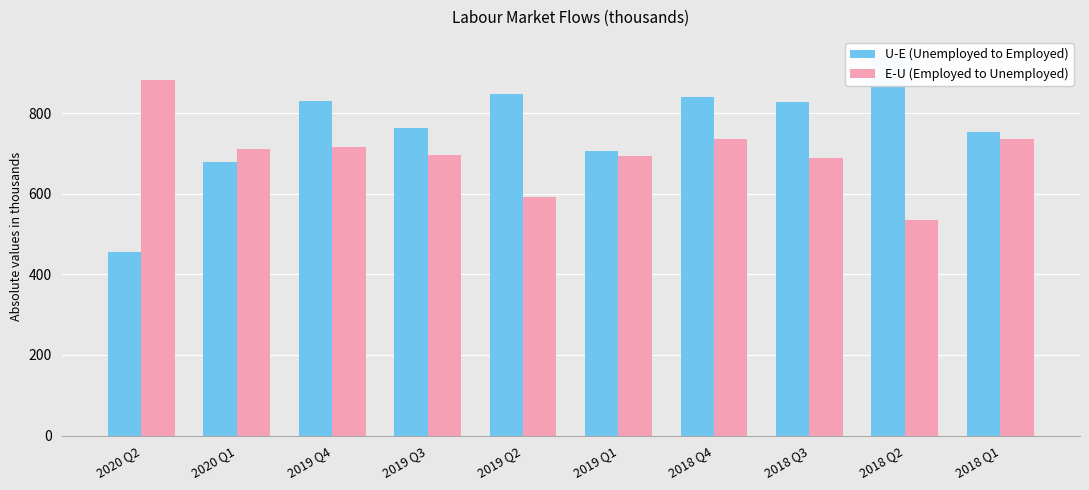

At which label does E-U (Employed to Unemployed) first exceed 712?

2020 Q2